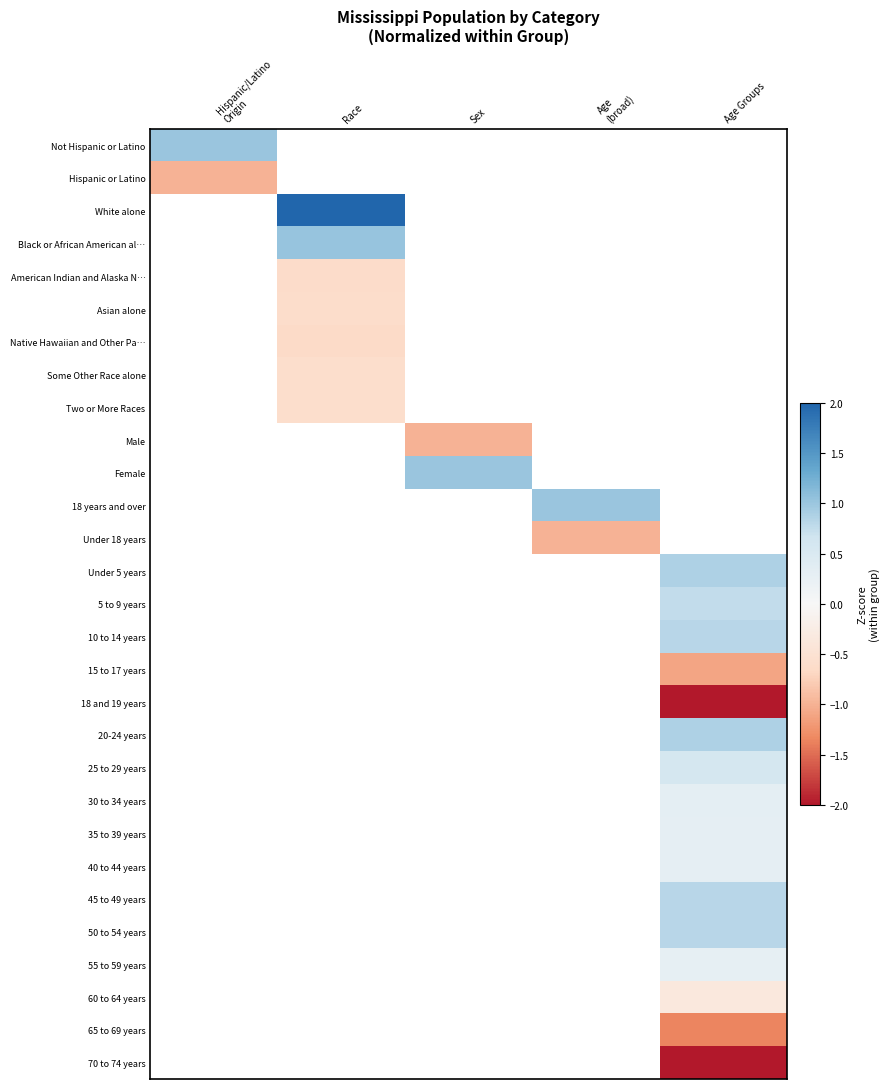

How many categories are shown in the chart?

5